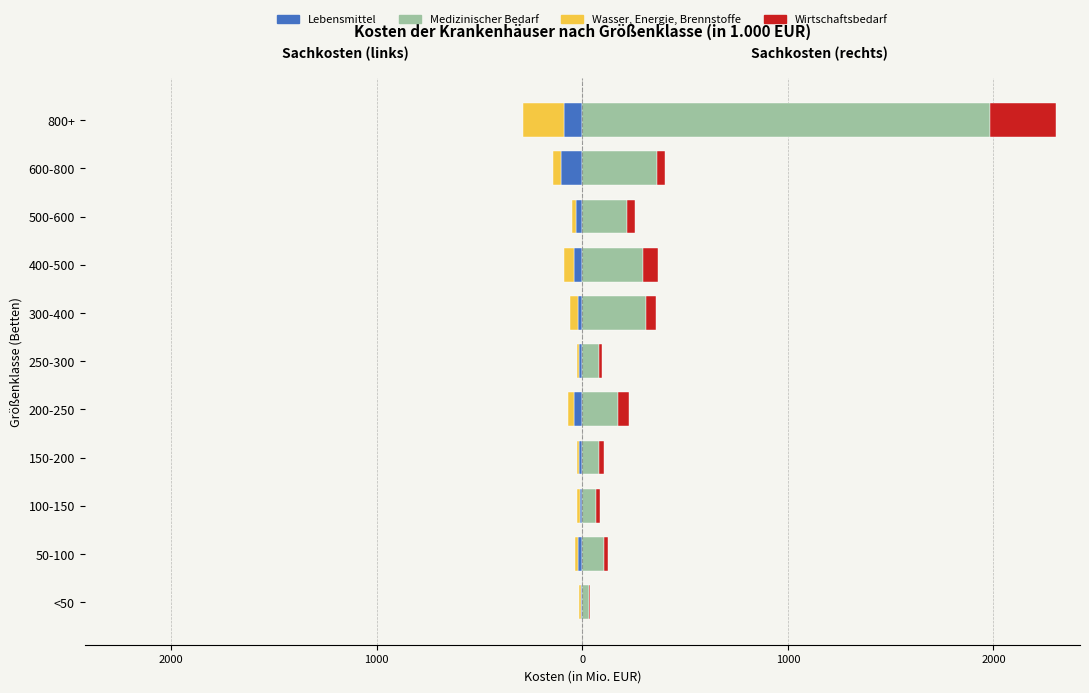

At how many categories does at least one series exceed 29?

11